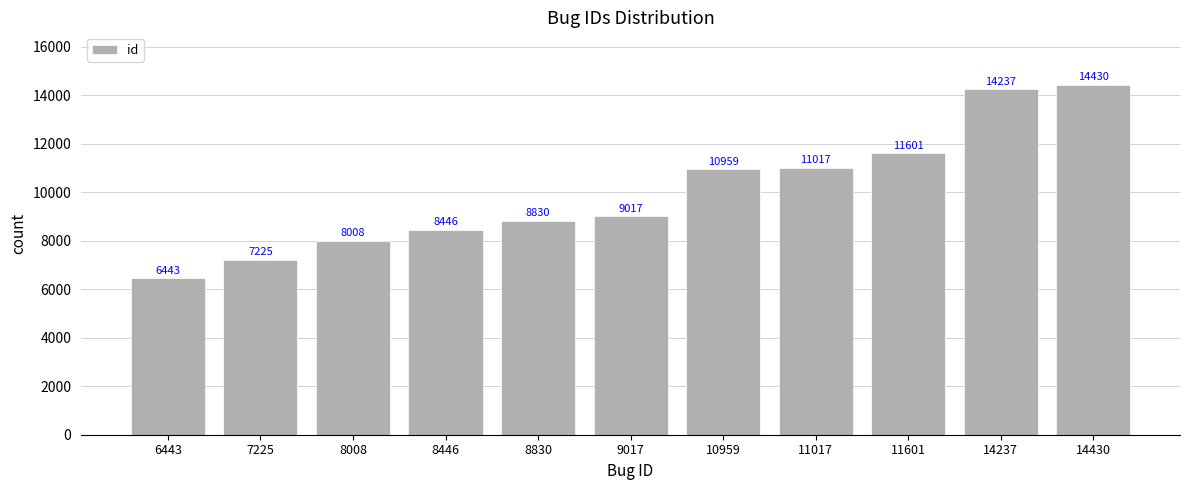

How many values are below 9017?

5